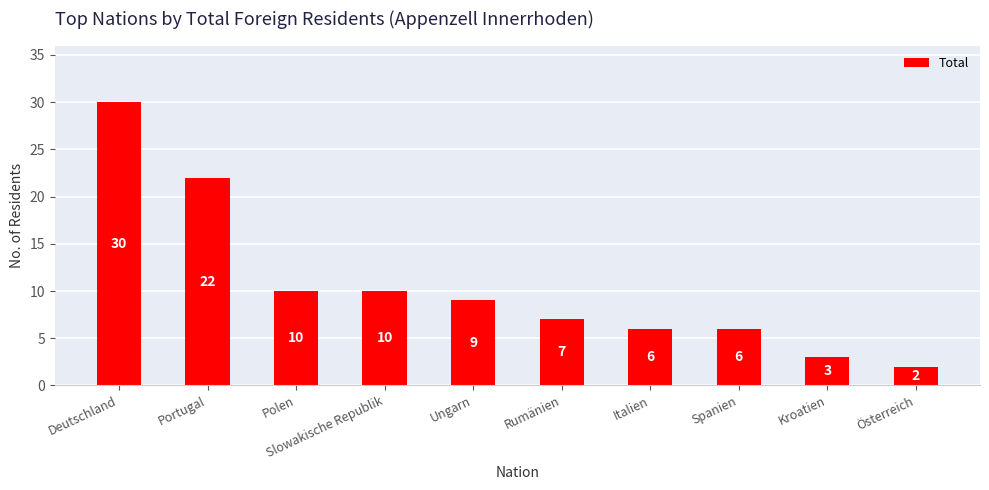

What is the difference between the values at Portugal and Polen?

12